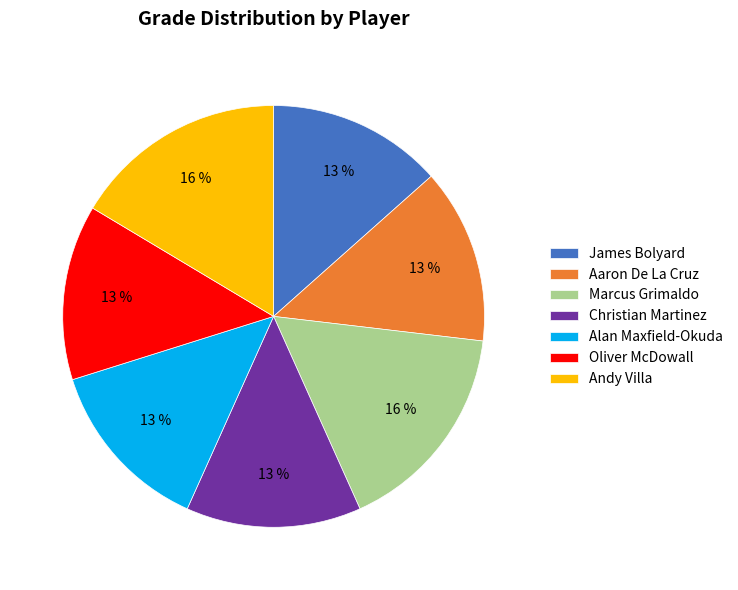

Is the sum of Oliver McDowall and Alan Maxfield-Okuda greater than half?

No